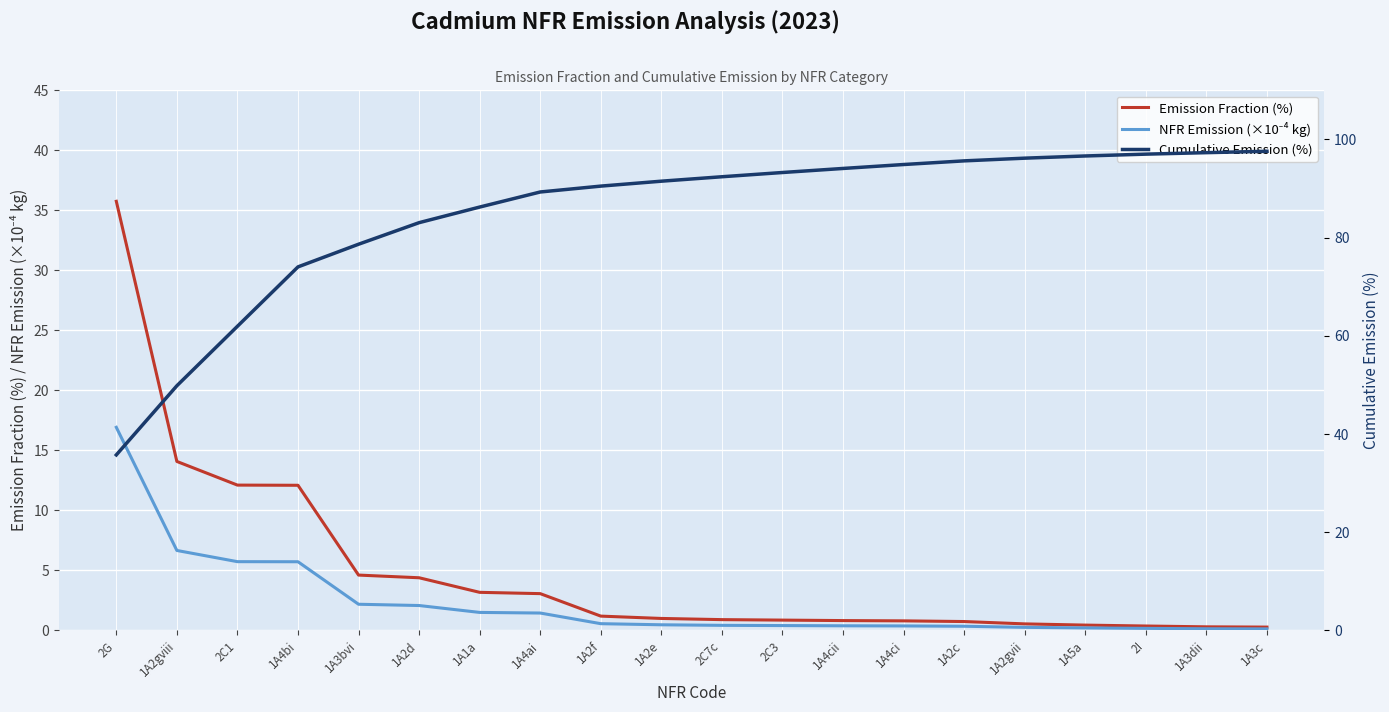

Which series has the widest spread of values?

Cumulative Emission (%)